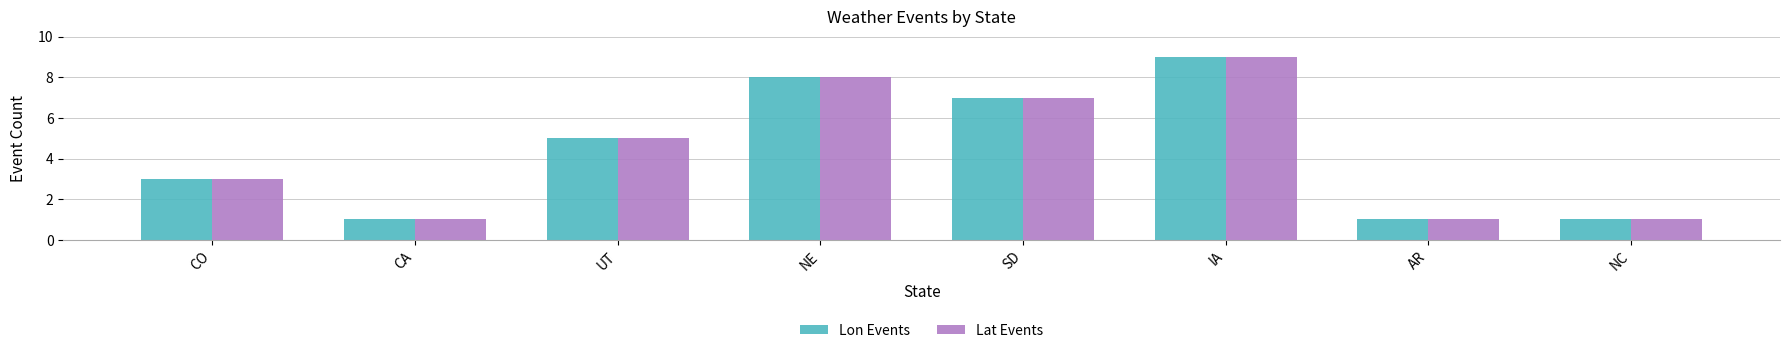

At which category is the sum across all series the highest?

IA